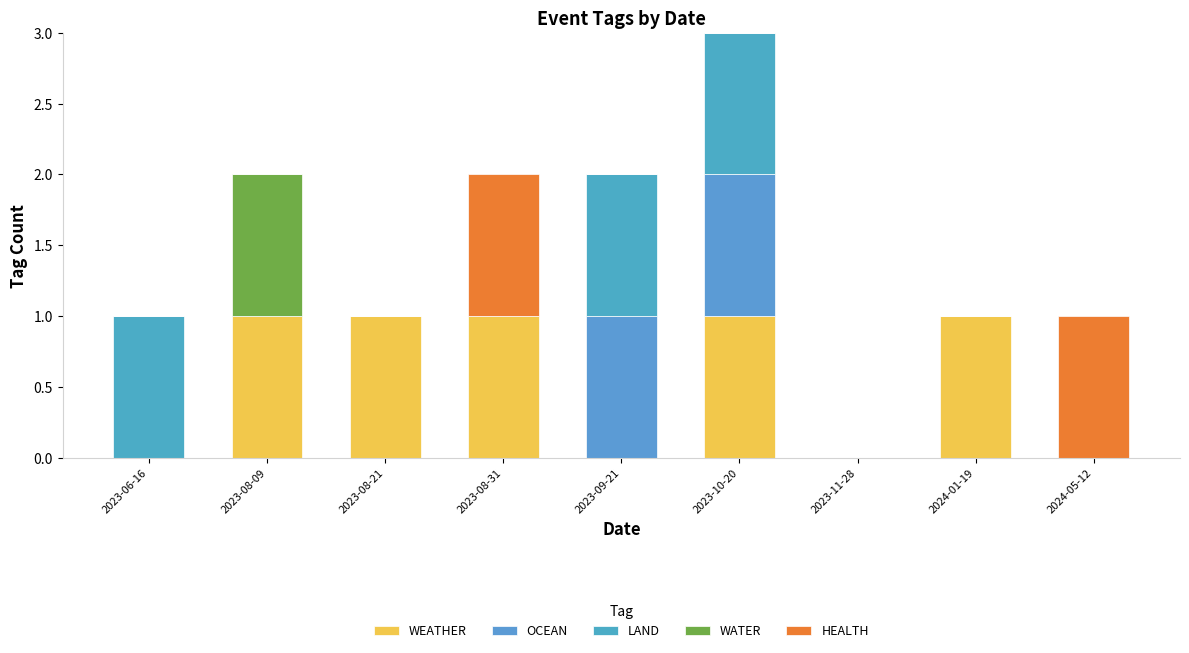

Are the bars horizontal?

No